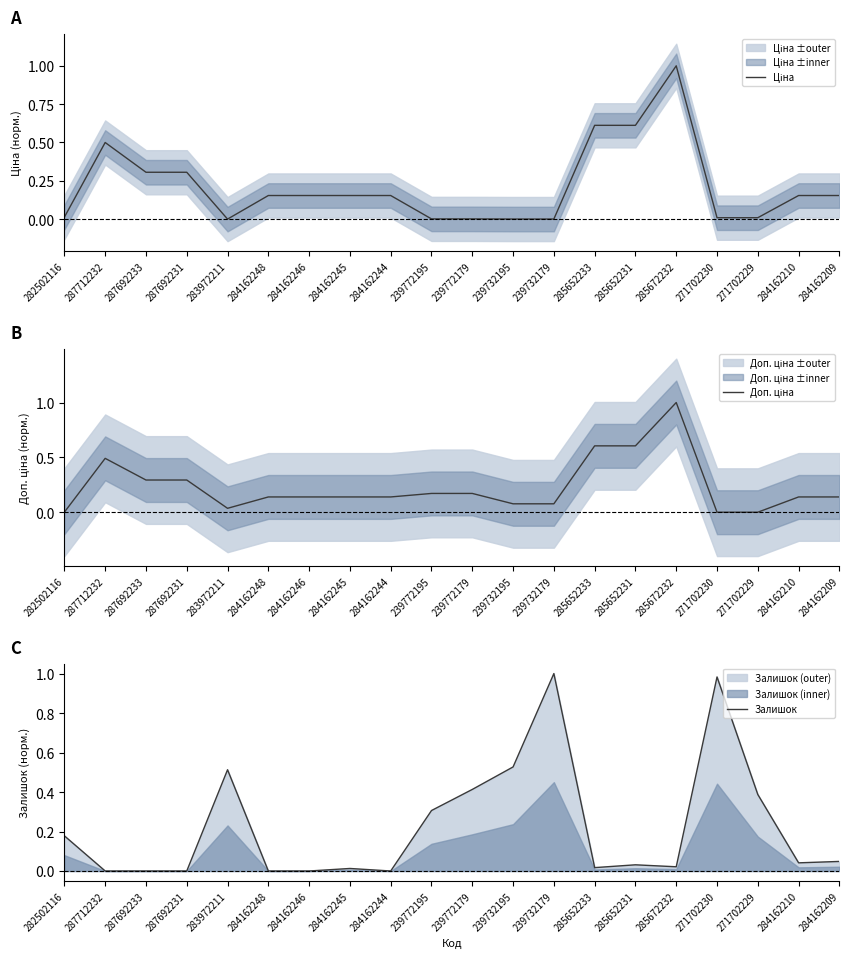

What is the difference between the highest and lowest values at 284162244?

0.2